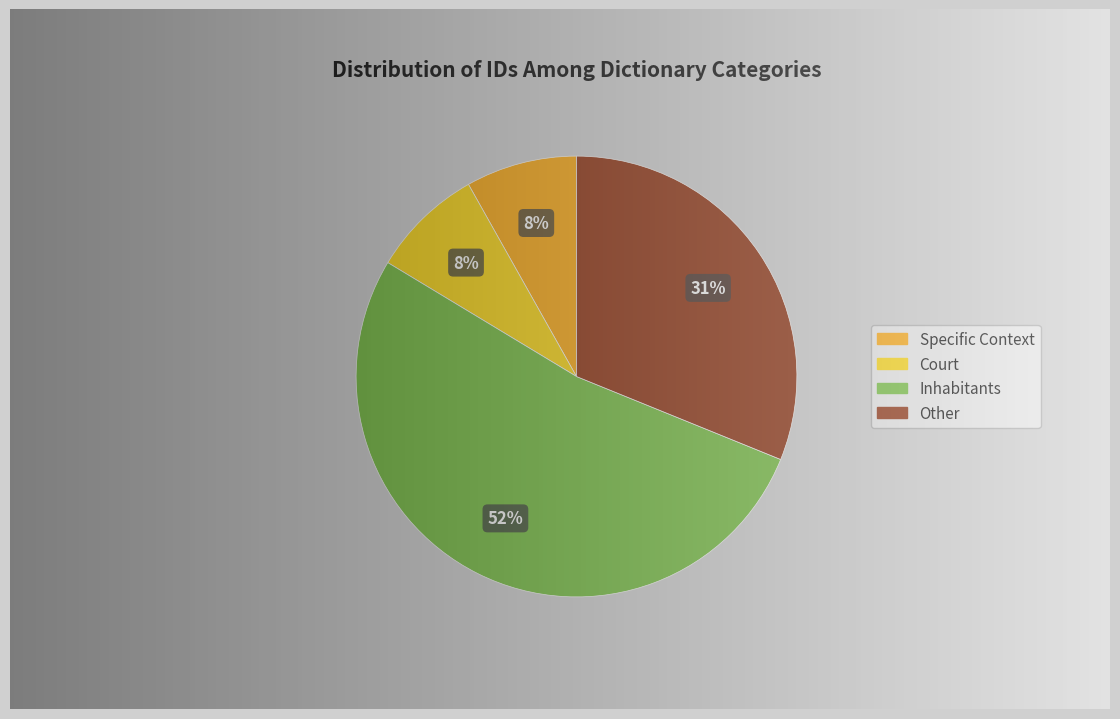

Do Inhabitants and Court together represent more than half of the pie?

Yes